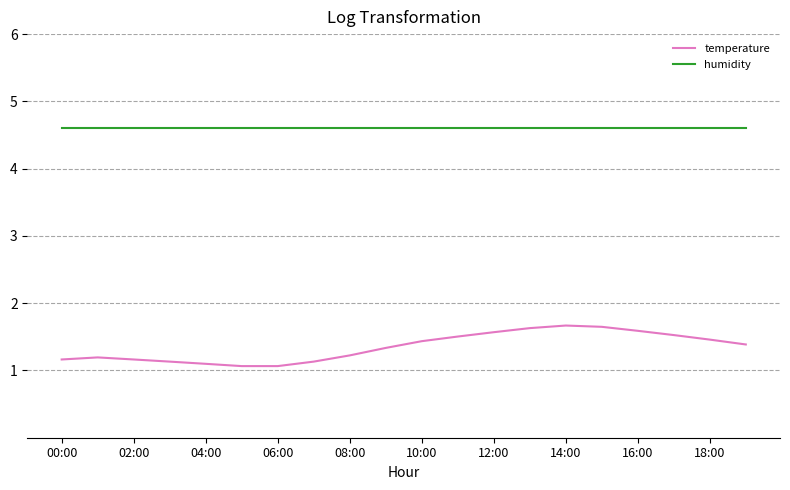

Count the temperature values in the range 1 to 2.

20